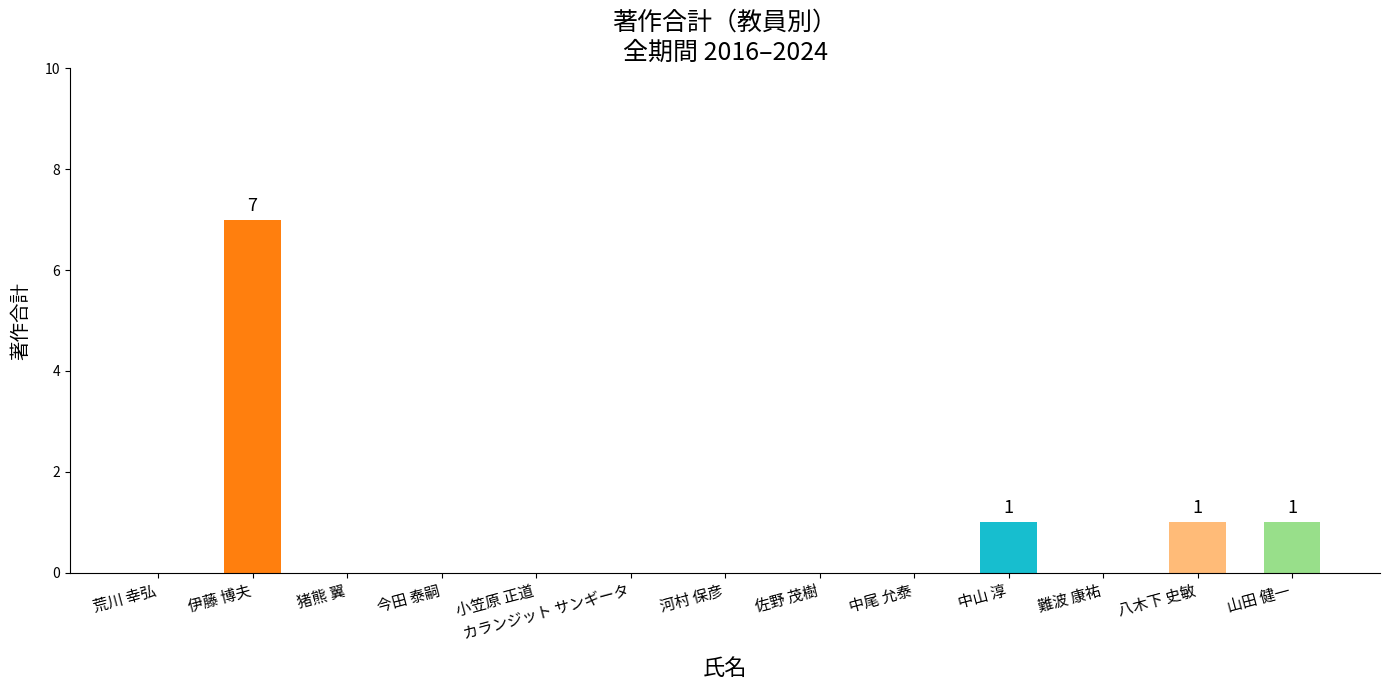

Is it true that the value at 猪熊 翼 is 0?

True